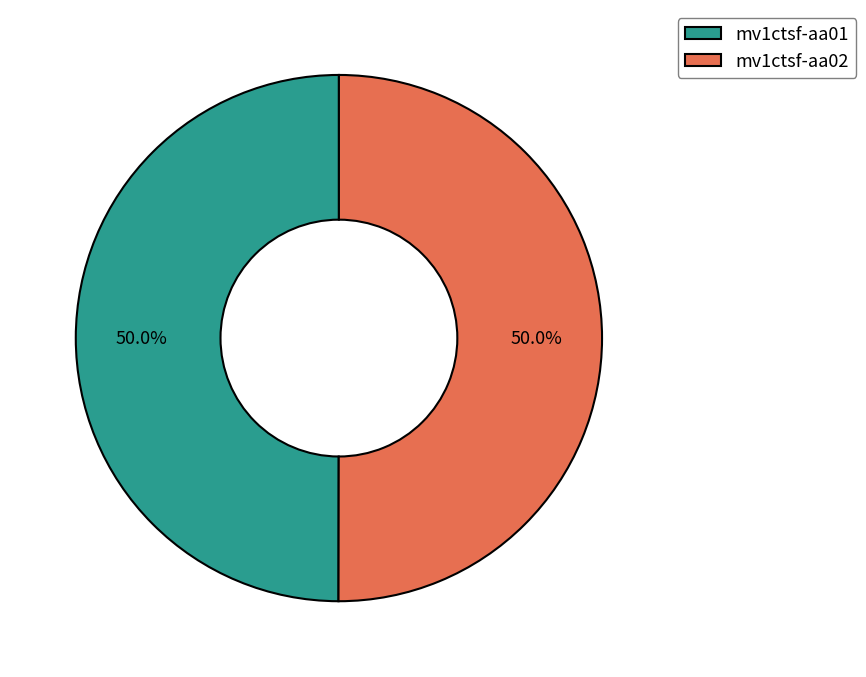

How much of the chart is everything except mv1ctsf-aa02?

50.0%